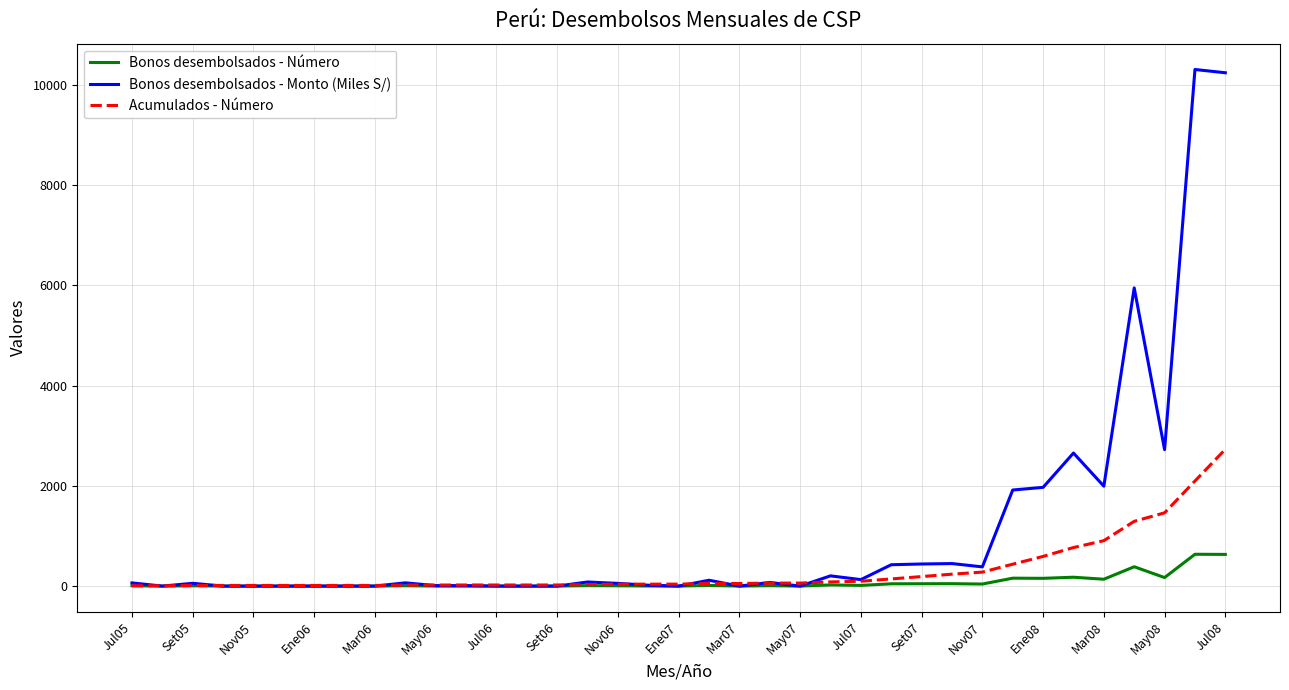

At how many categories does at least one series exceed 885?

8